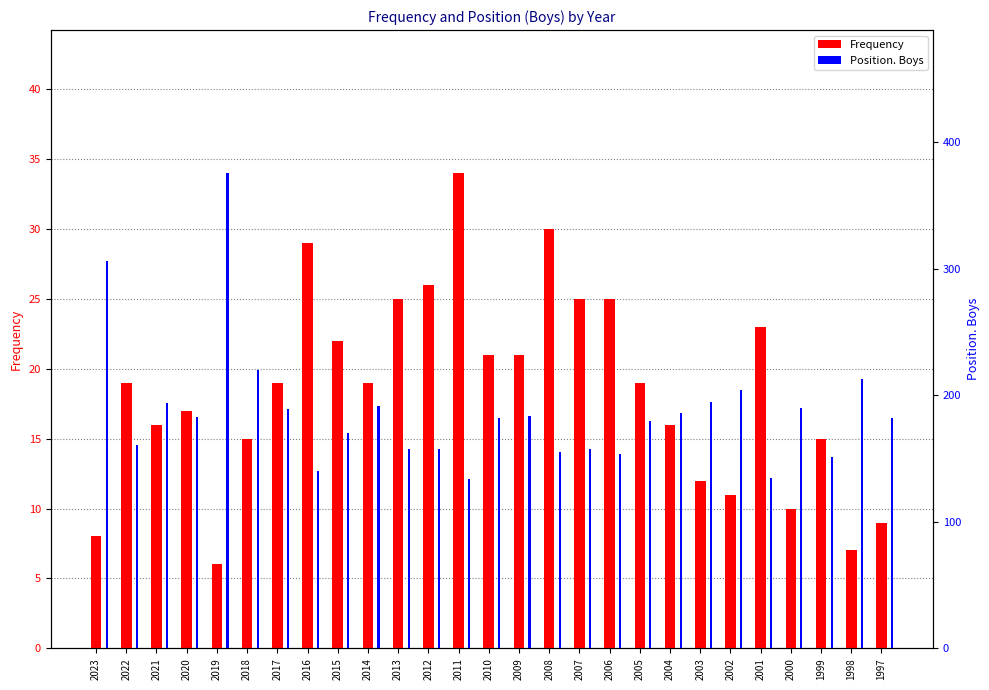

What is the total value across all series at 2000?

200